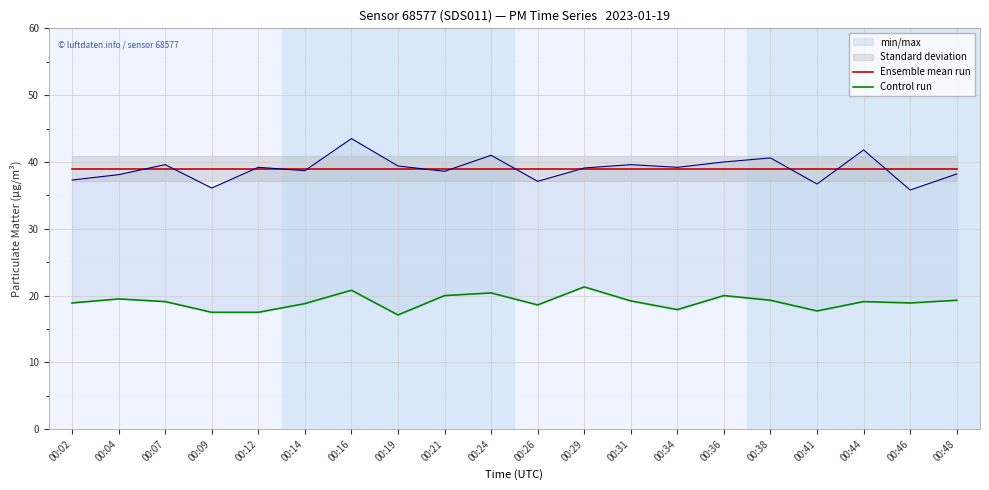

Between 00:34 and 00:04, which is larger?

00:34